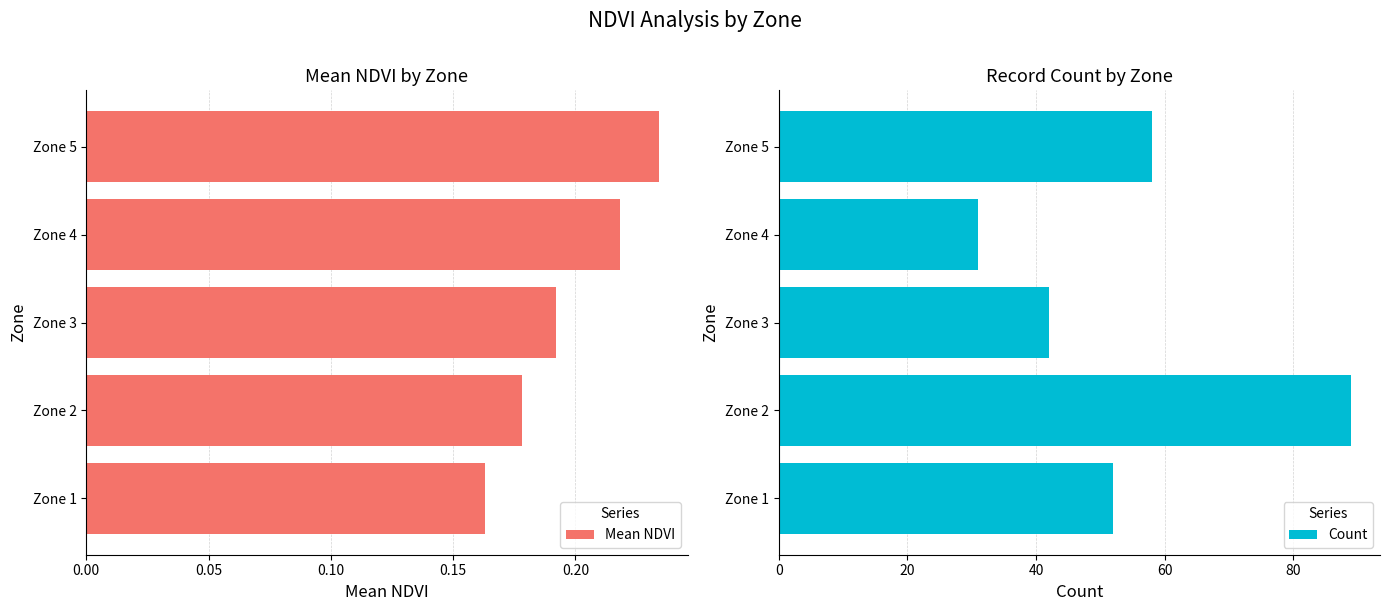

What is the value of the Mean NDVI bar at the 3rd from the left?

0.2